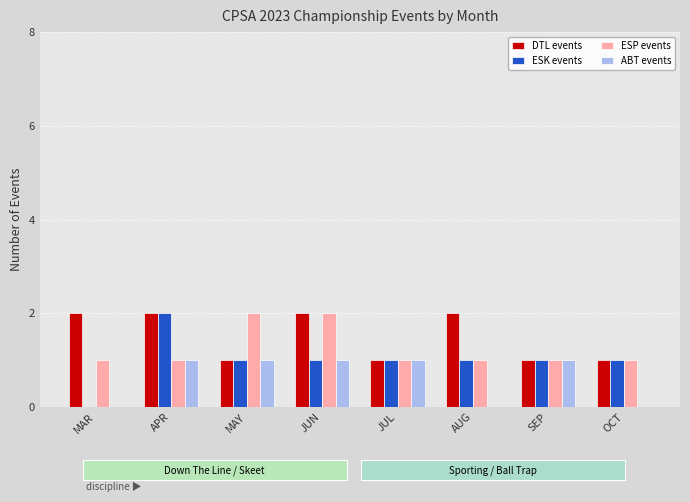

Which category has the highest value in the ESK events series?

APR